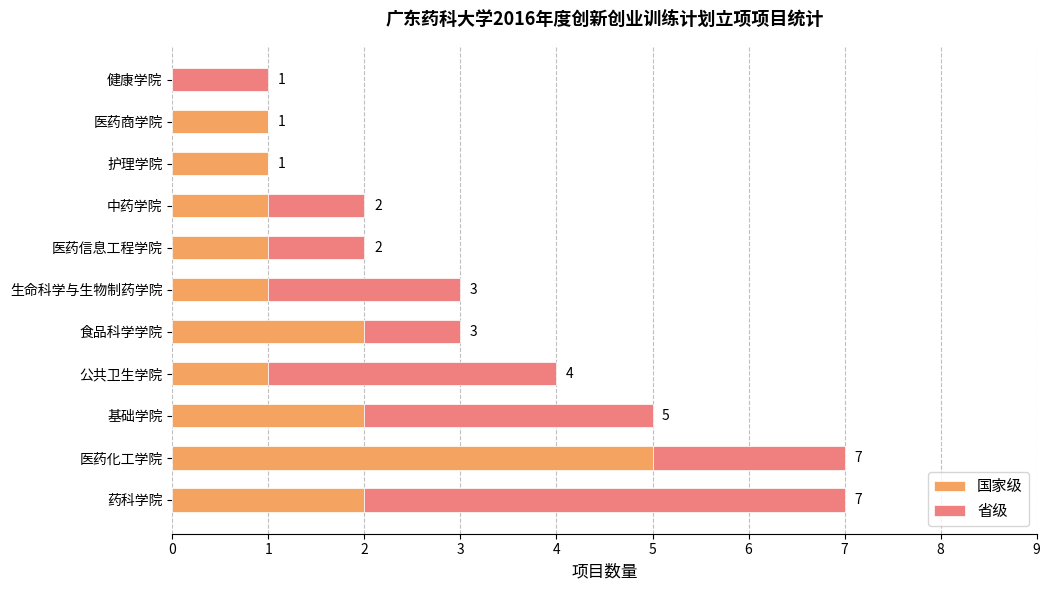

True or false: 国家级 has a value of 2 at 基础学院.

True